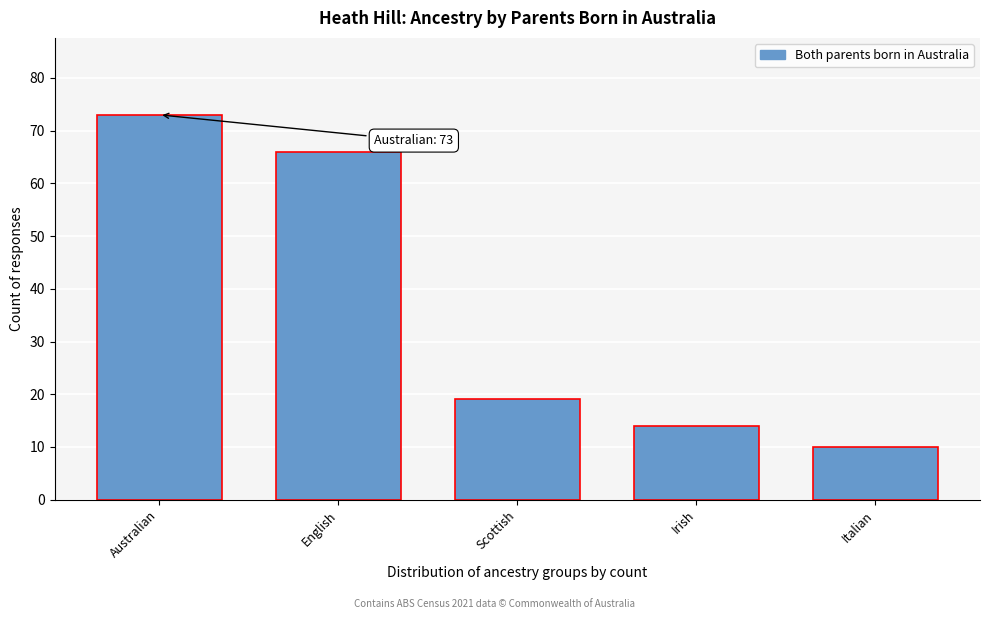

Reading left to right, extract all data points from this chart.

73	66	19	14	10